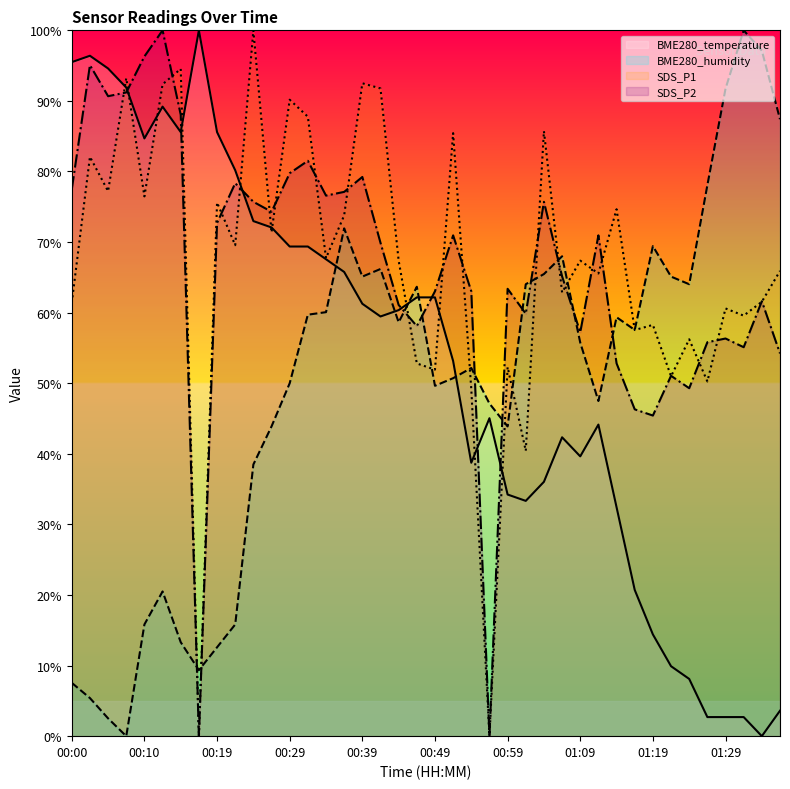

What is the sum of the BME280_humidity values at 00:42 and 00:39?

131.3